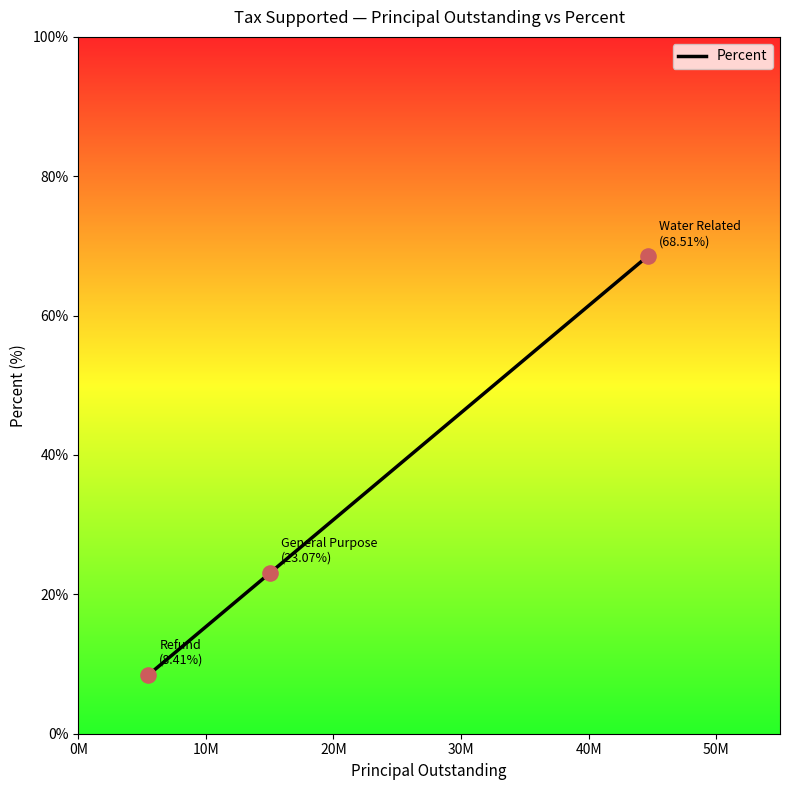

What is the sum of all values?

100.0